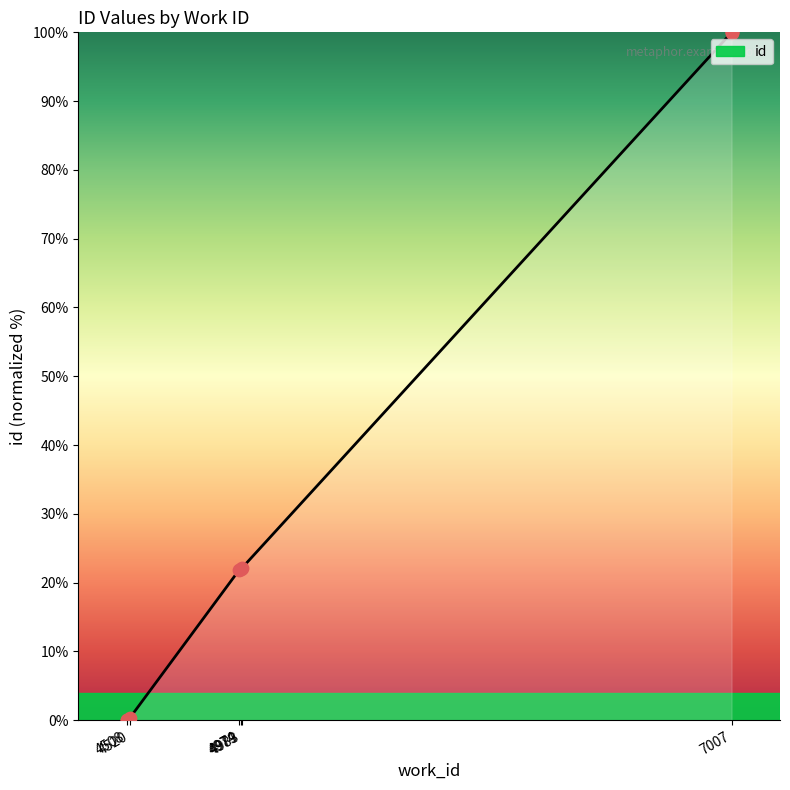

What is the change in value from 4520 to 7007?

+99.7